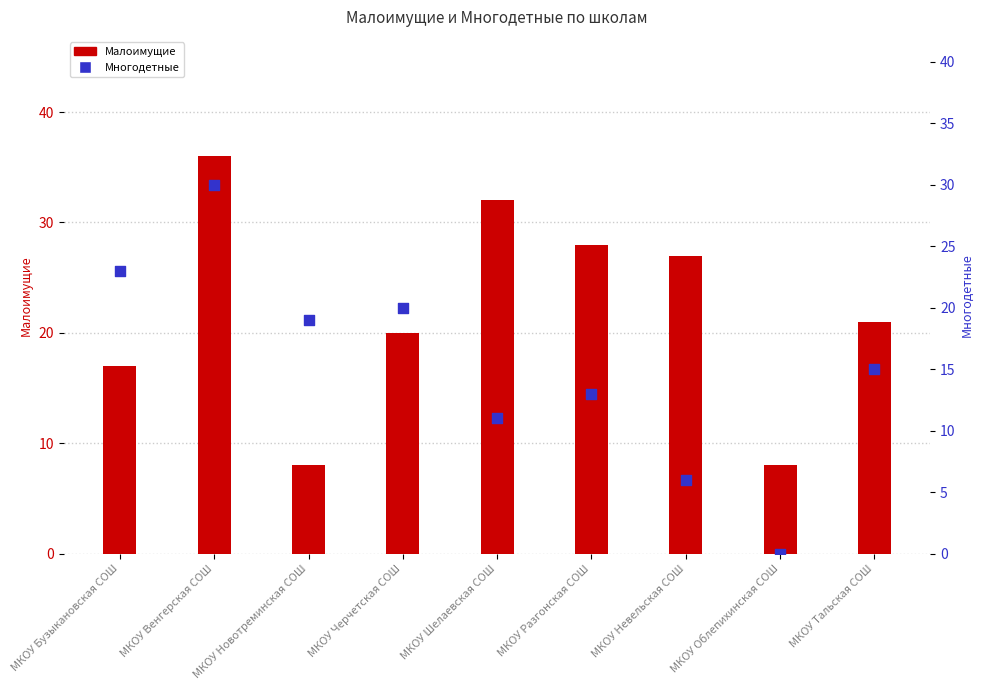

Is the value of Многодетные at МКОУ Венгерская СОШ greater than the value of Малоимущие at МКОУ Шелаевская СОШ?

No